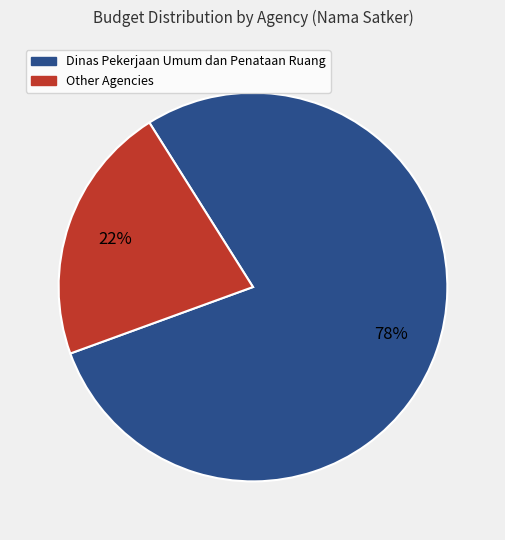

To the nearest percent, what is the average slice percentage?

50%